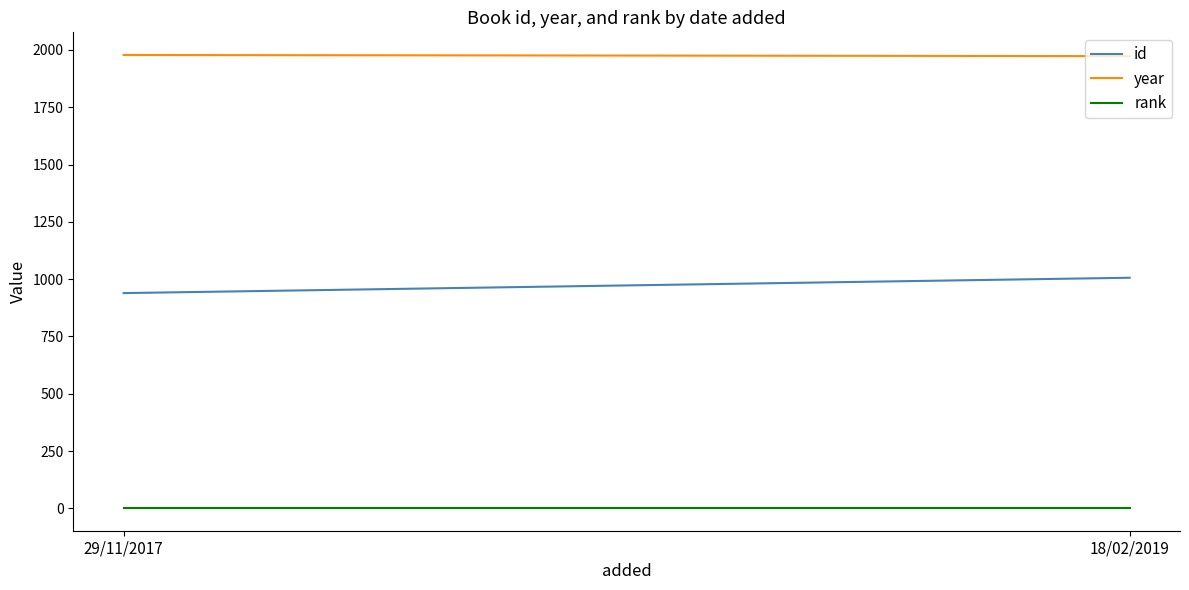

What is the total value across all series at 18/02/2019?

2980